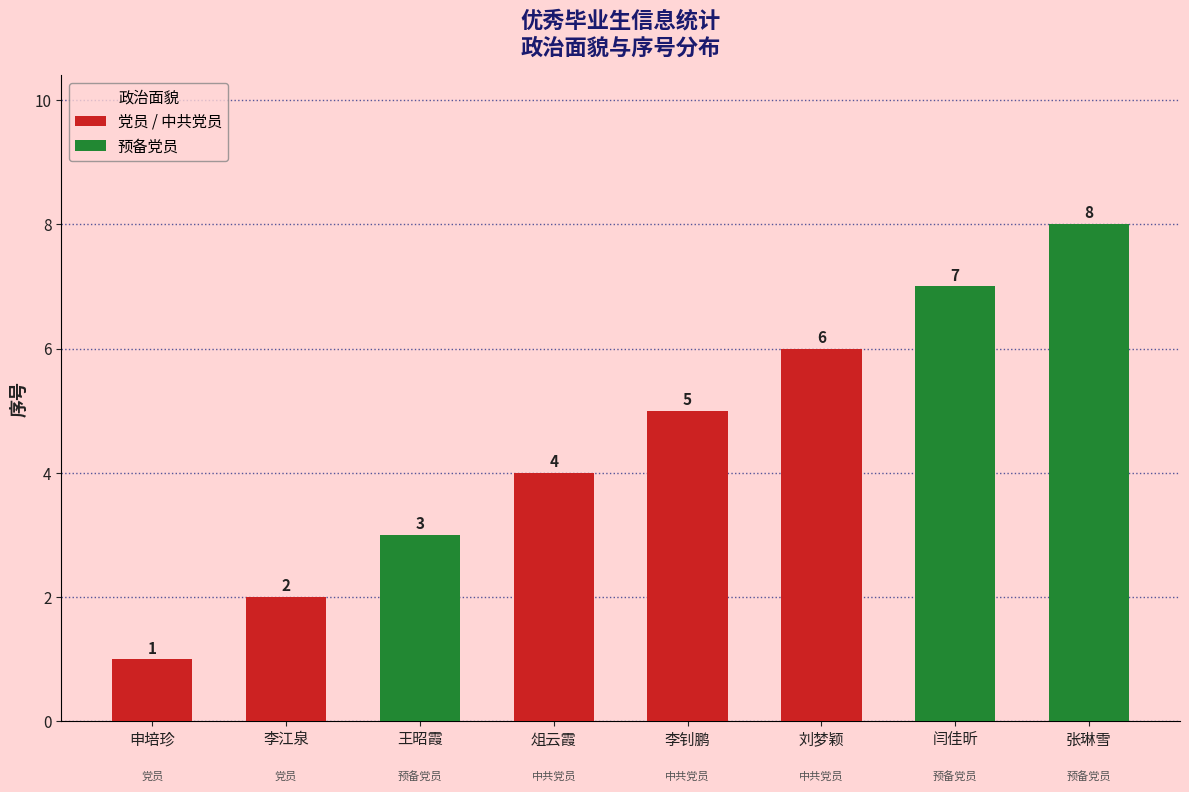

List the labels in order of value, largest first.

张琳雪, 闫佳昕, 刘梦颖, 李钊鹏, 俎云霞, 王昭霞, 李江泉, 申培珍